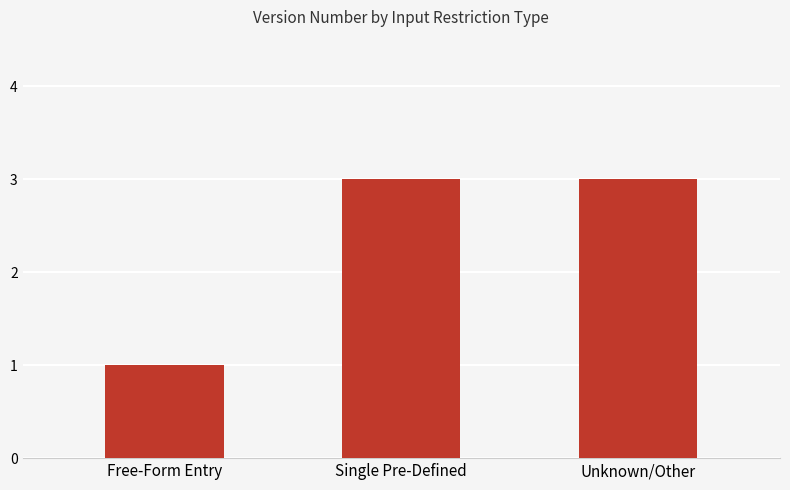

What is the change in value from Free-Form Entry to Single Pre-Defined?

+2